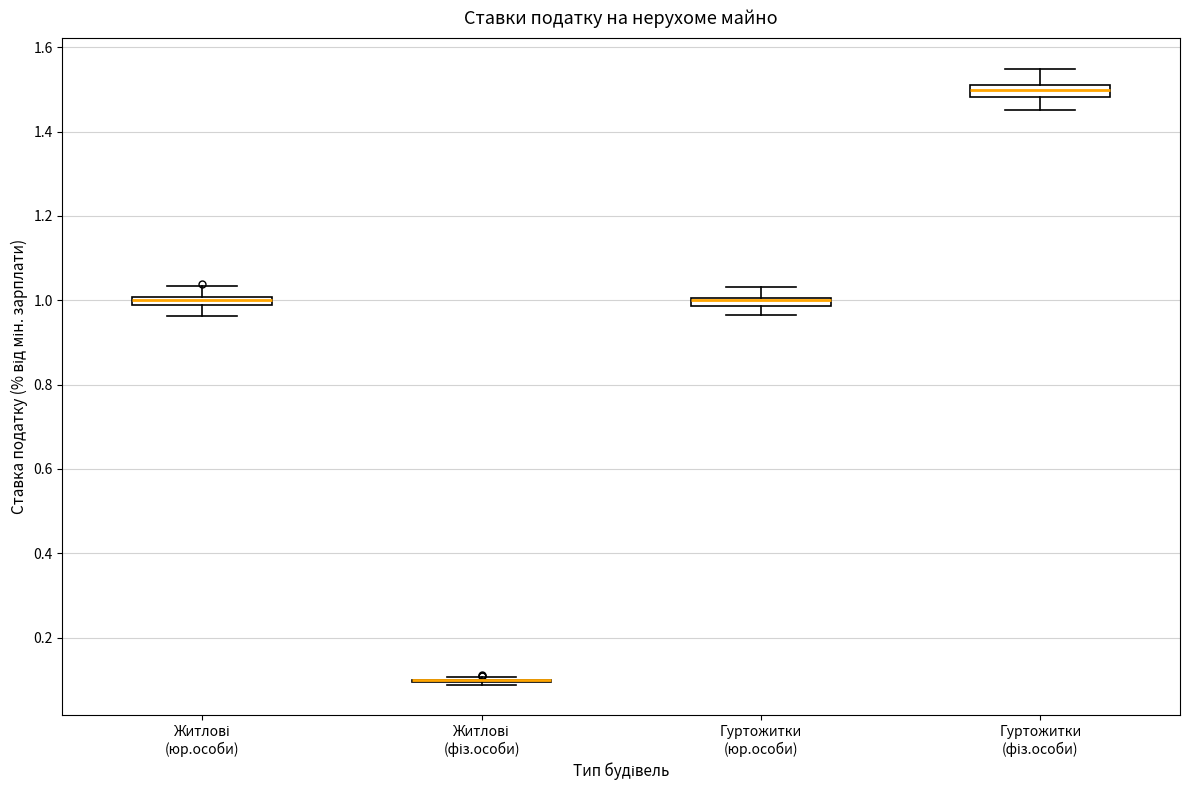

Where does the lower whisker of the box for Гуртожитки (фіз.особи) end on the y-axis? The values are not printed on the chart, so give them approximately, as read against the axis.

1.46